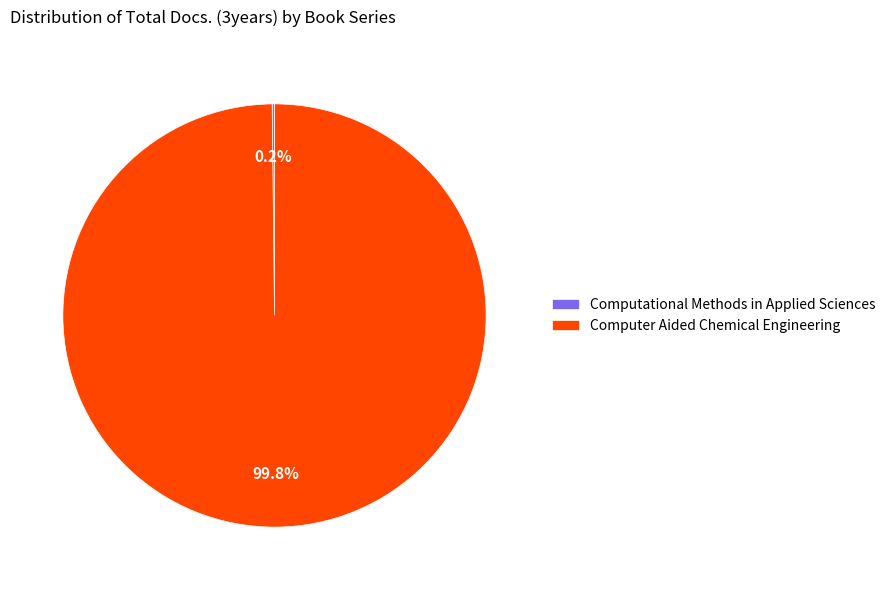

Which category accounts for the majority?

Computer Aided Chemical Engineering